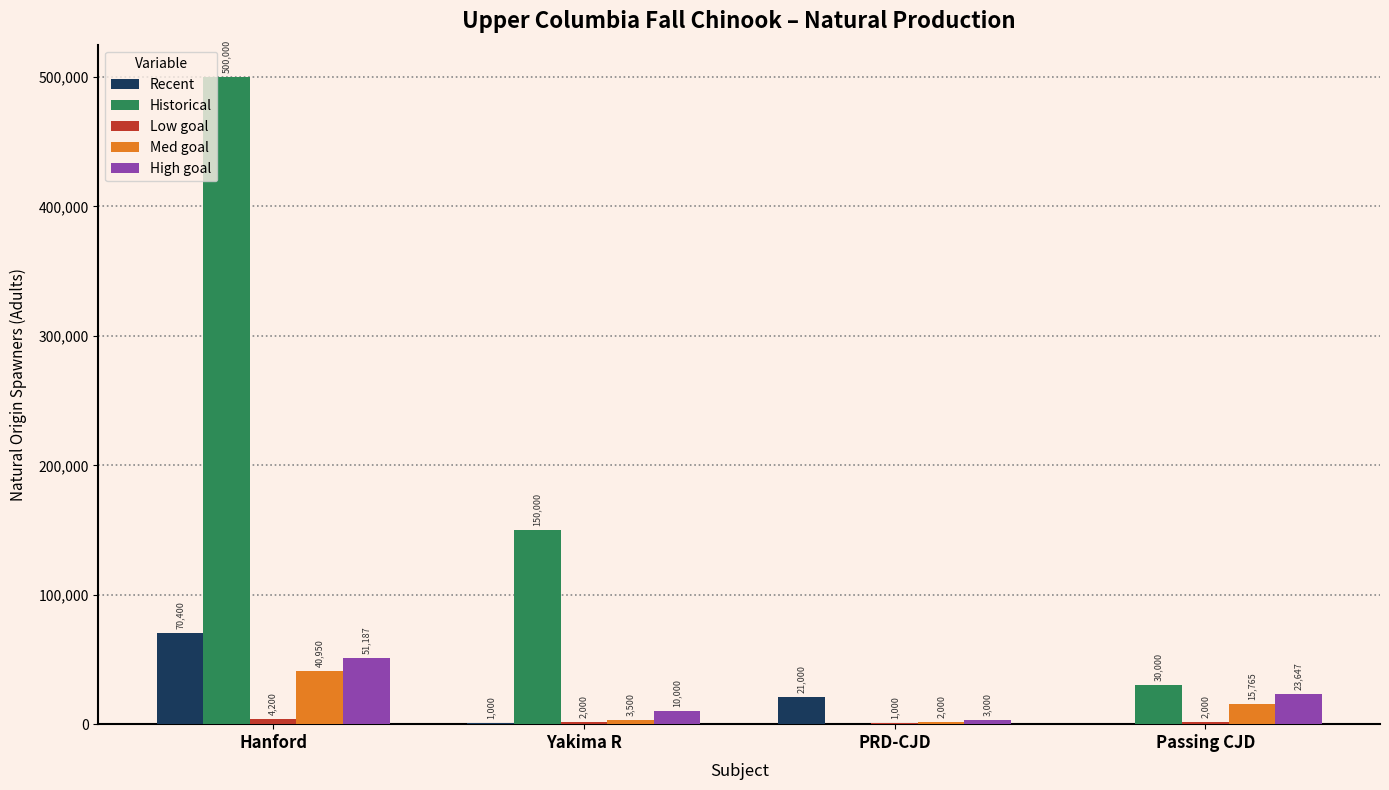

Between Hanford and PRD-CJD, which series saw the biggest shift?

Historical